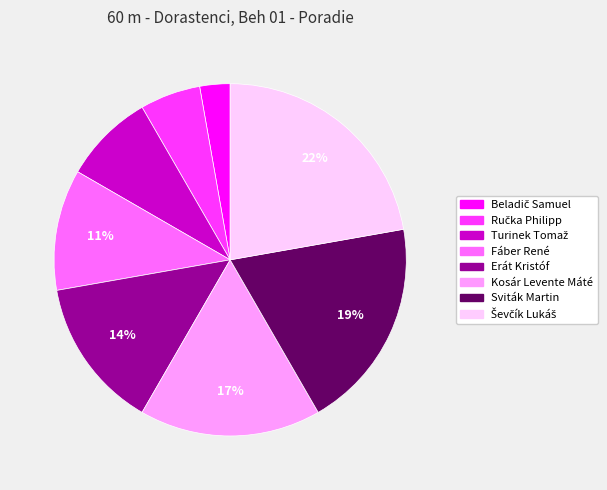

Is it true that Kosár Levente Máté is 17% of the pie?

True